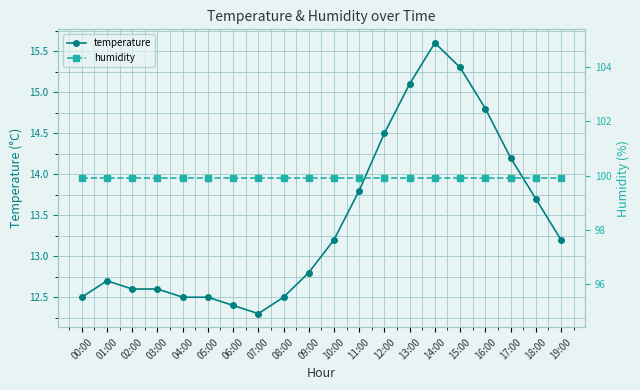

Is the value of humidity at 13:00 greater than the value of temperature at 14:00?

Yes